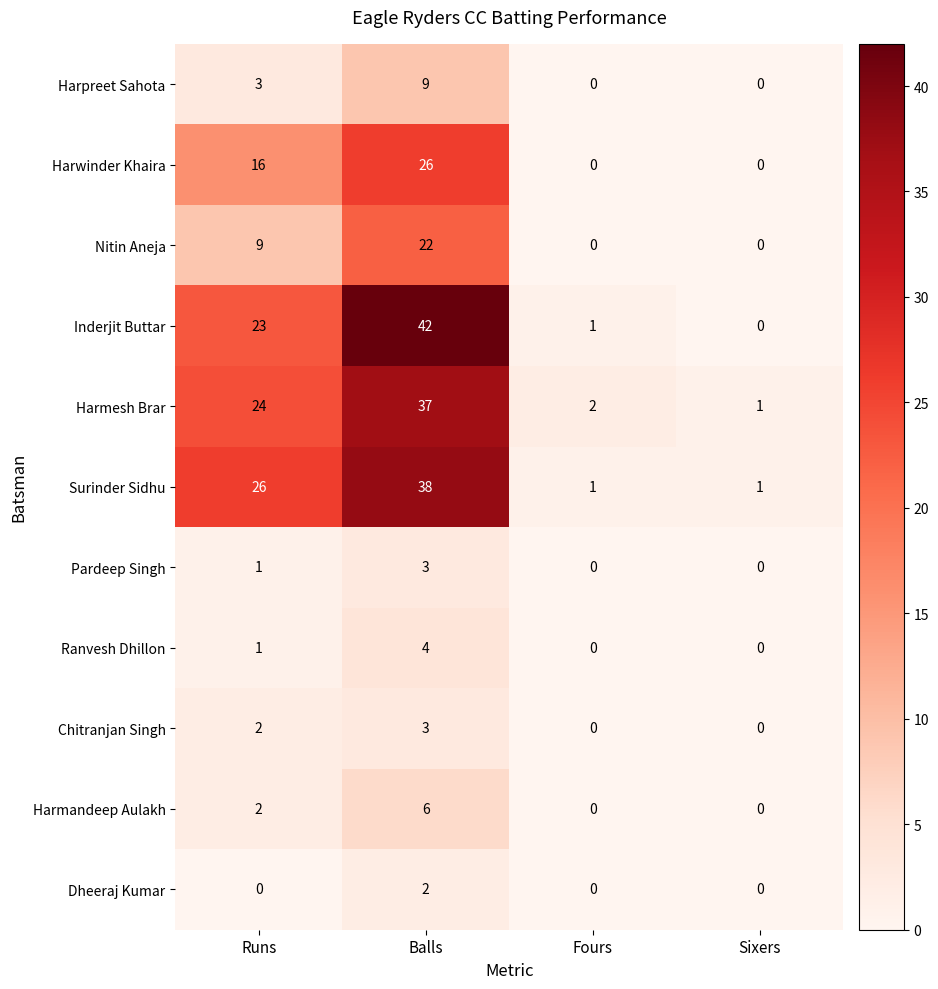

At which category is the sum across all series the highest?

Balls